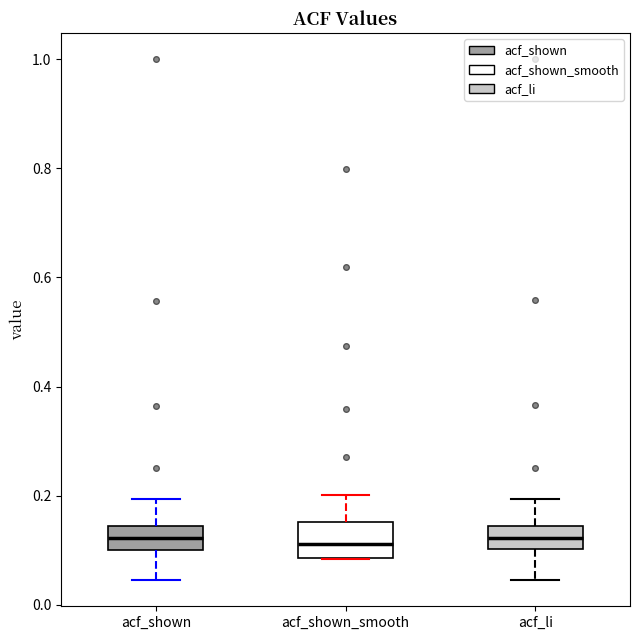

Reading left to right, read every box against the y-axis: the position of its median line, the range the box covers, and the ends of its whiskers. The values are not printed on the chart, so give them approximately, as read against the axis.

acf_shown: median 0.12, box 0.10 to 0.14, whiskers 0.04 to 0.20
acf_shown_smooth: median 0.12, box 0.08 to 0.16, whiskers 0.08 to 0.20
acf_li: median 0.12, box 0.10 to 0.14, whiskers 0.04 to 0.20